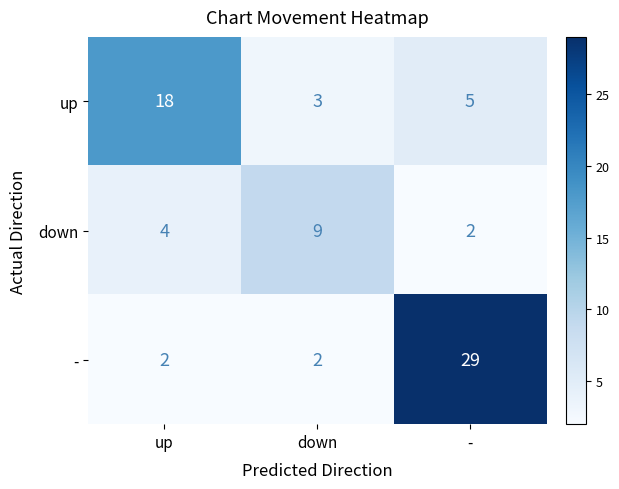

Which category has the highest value in the - series?

-